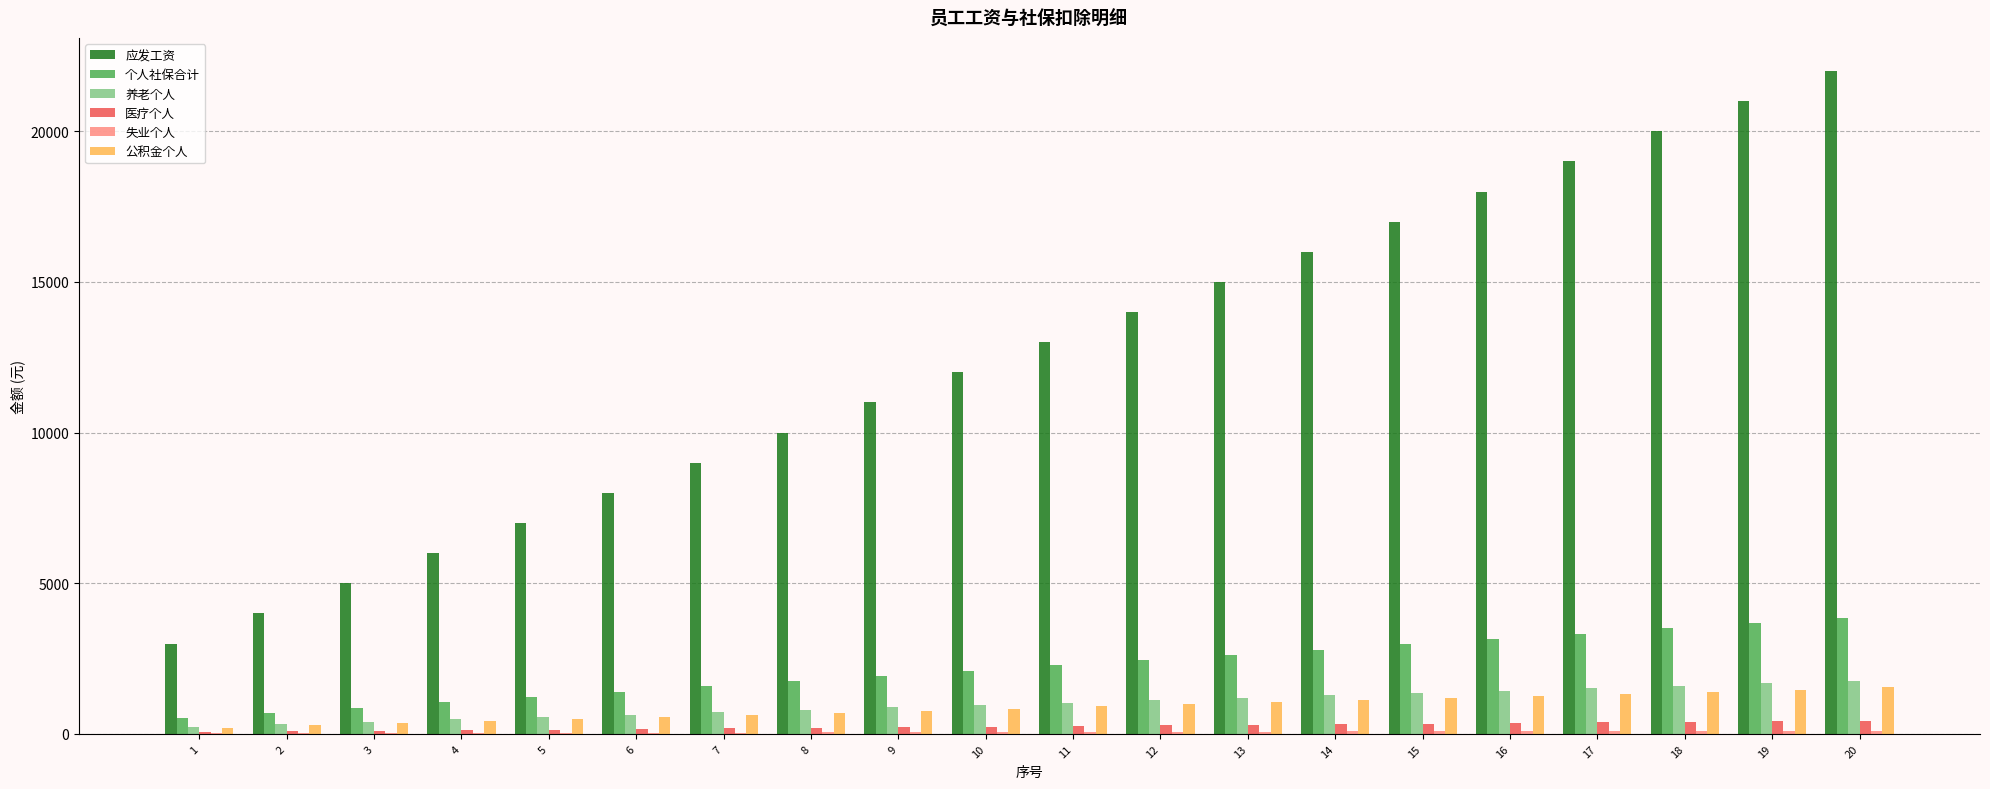

Which series has the largest total across all categories?

应发工资